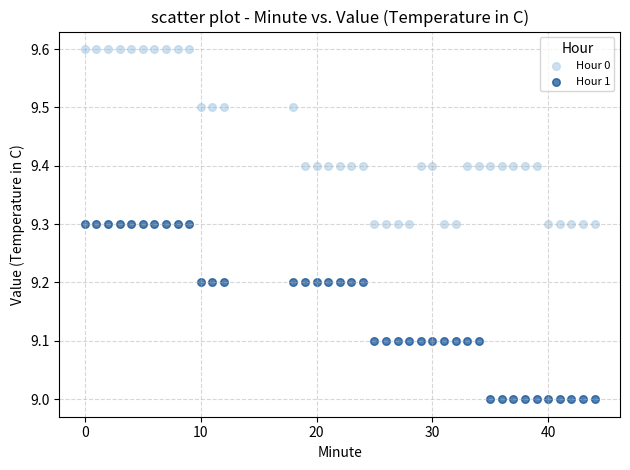

Which series contains the lowest Y value?

Hour 1